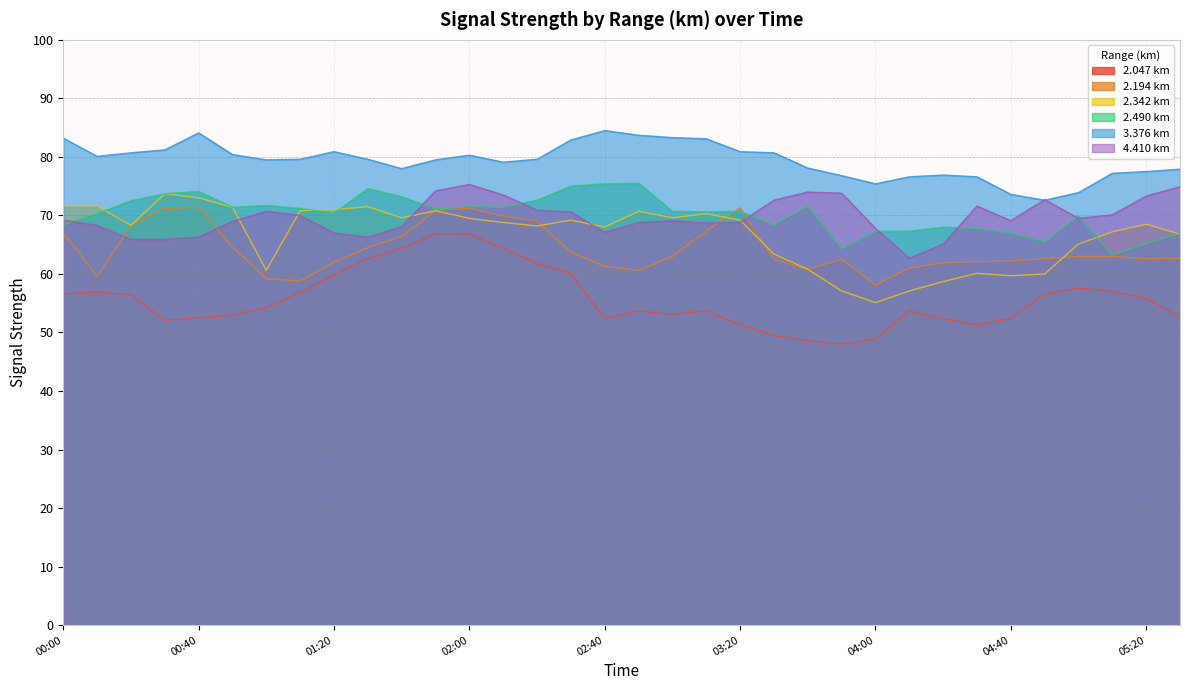

Is it true that 2.490 km equals 67.0 at 04:40?

True